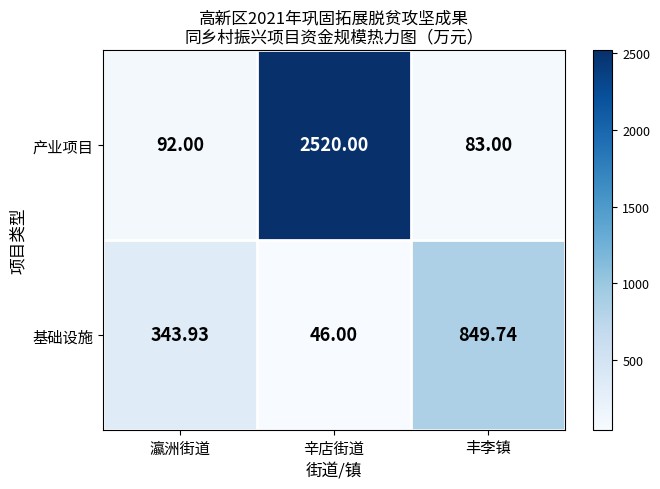

Rank the series by their average value, from highest to lowest.

产业项目, 基础设施